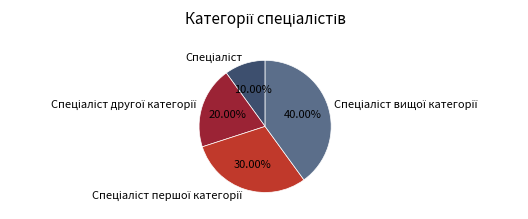

Is there any slice that represents more than half of the pie?

No